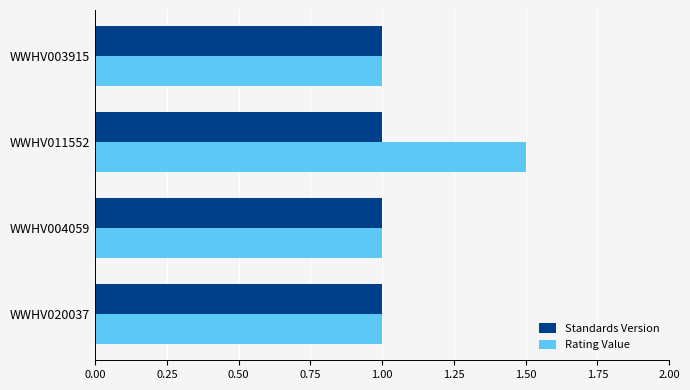

Which series has the largest total across all categories?

Rating Value